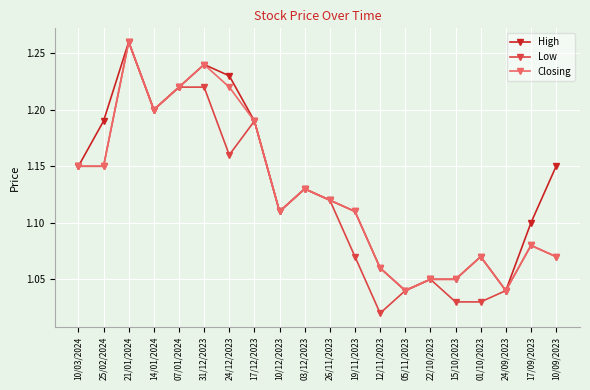

At which category does High reach its first local valley?

14/01/2024